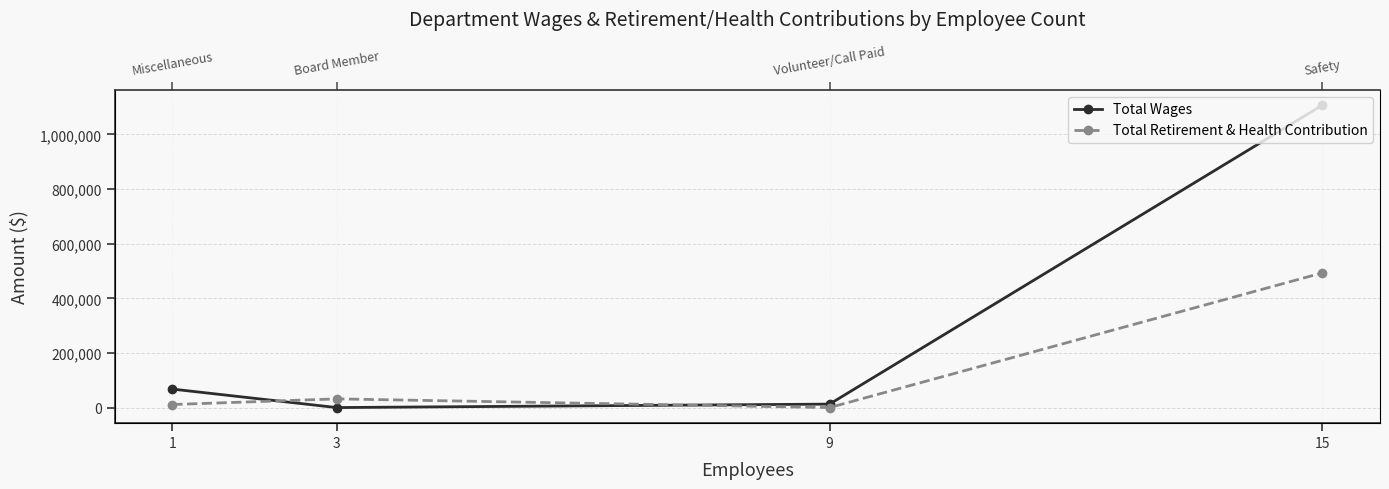

Which label corresponds to the largest value in the chart?

15